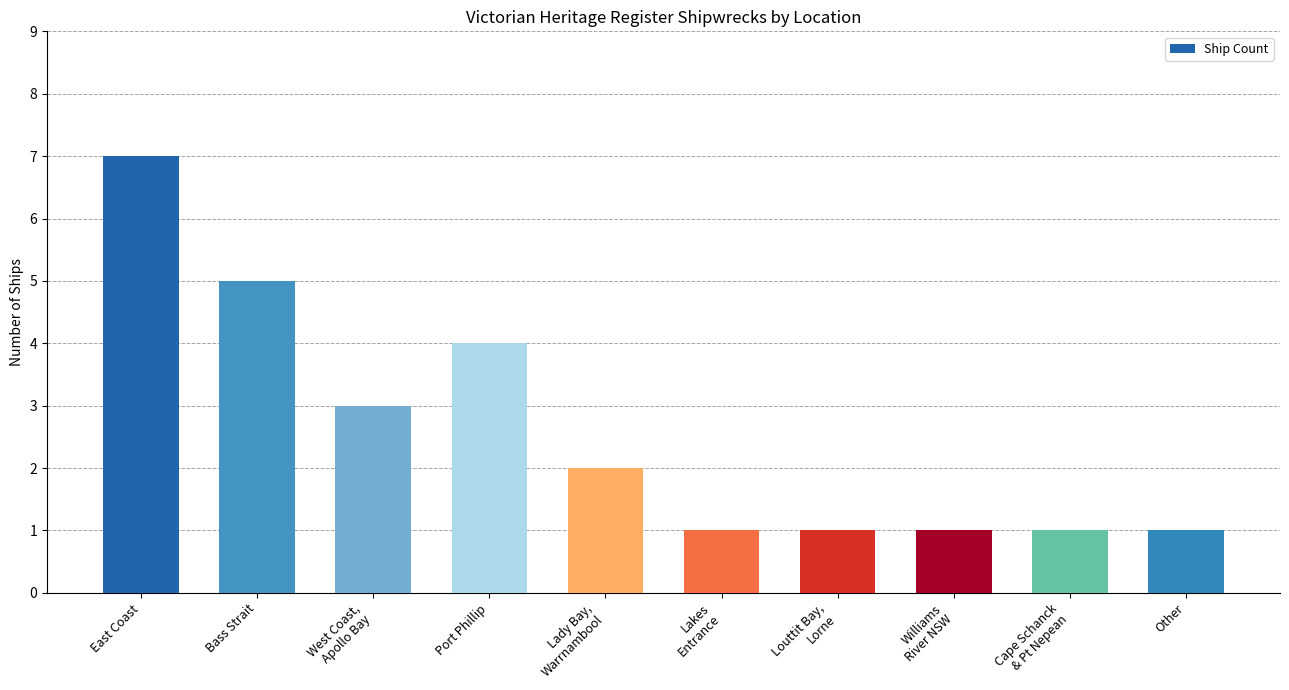

At which category does the chart reach its peak across all series?

East Coast